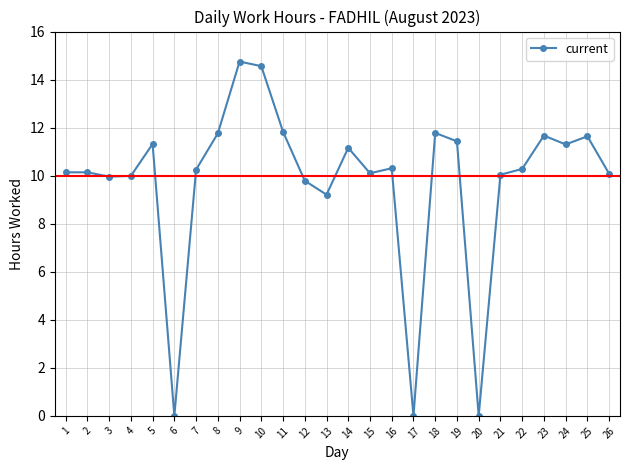

At which label is the value closest to 7?

13